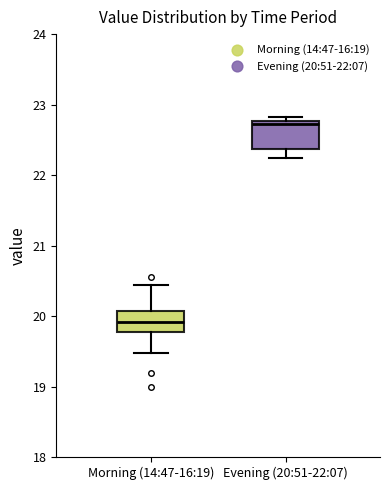

Reading left to right, read every box against the y-axis: the position of its median line, the range the box covers, and the ends of its whiskers. The values are not printed on the chart, so give them approximately, as read against the axis.

Morning (14:47-16:19): median 19.9, box 19.8 to 20.1, whiskers 19.5 to 20.4
Evening (20:51-22:07): median 22.7, box 22.4 to 22.8, whiskers 22.2 to 22.8 (just above the box's upper edge)